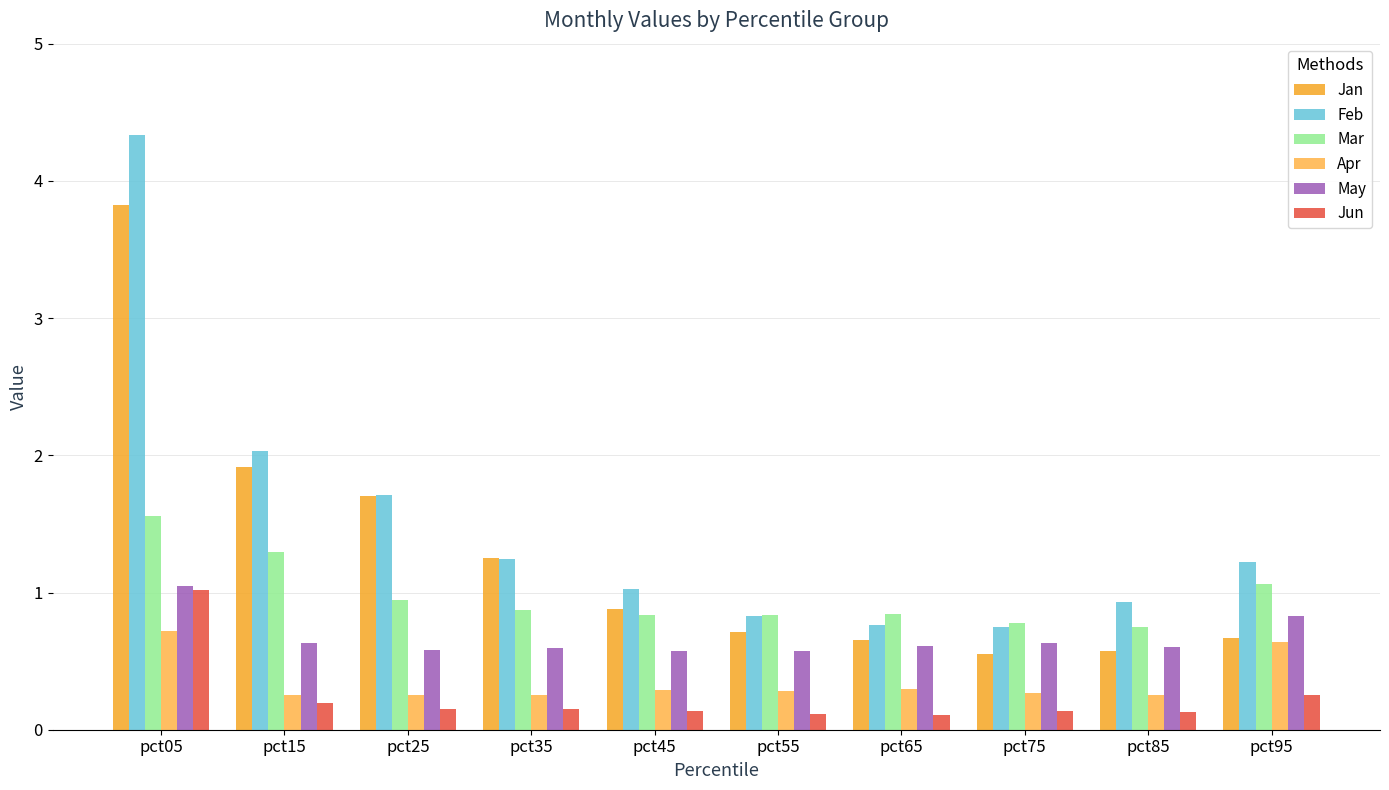

Does the chart contain stacked bars?

No